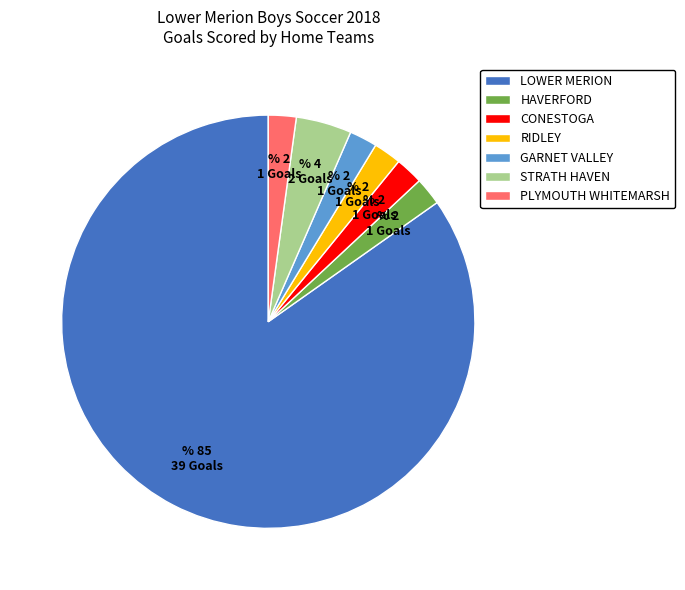

Is the sum of GARNET VALLEY and PLYMOUTH WHITEMARSH greater than half?

No